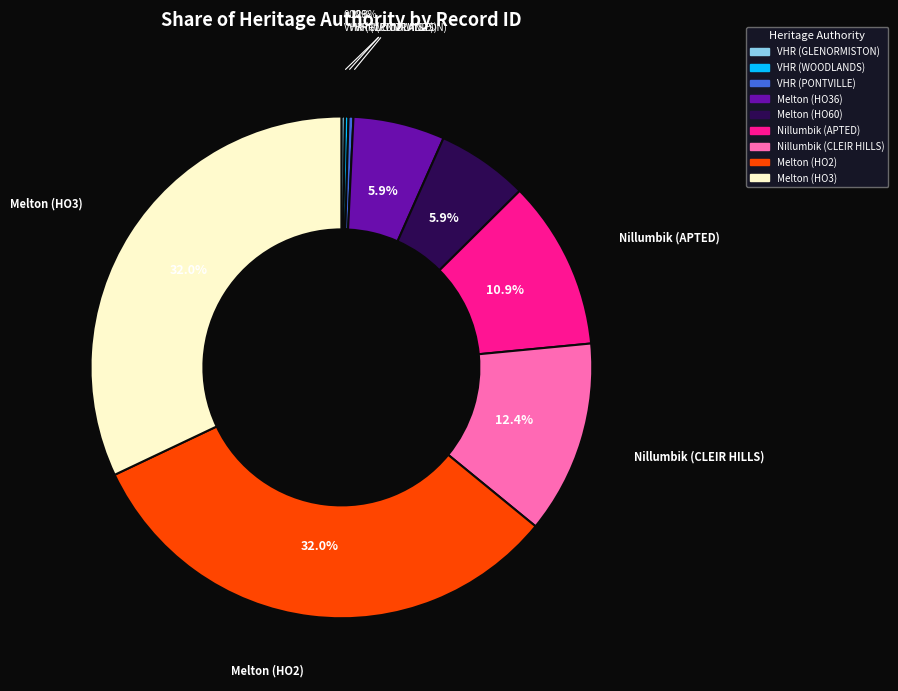

Which has a higher value, Melton (HO3) or Melton (HO60)?

Melton (HO3)